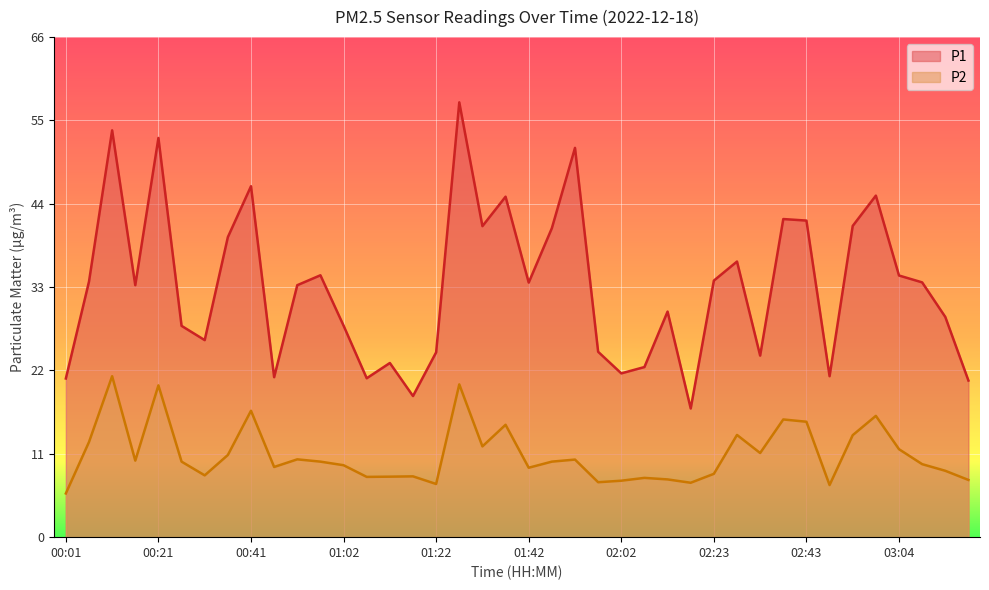

Which series has the largest total across all categories?

P1